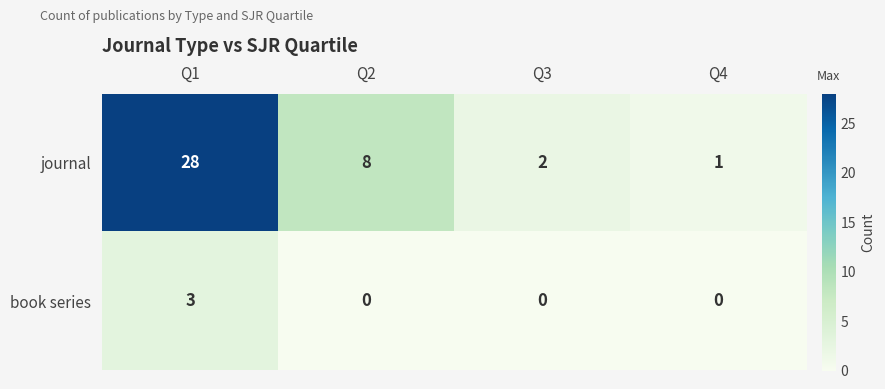

Reading left to right, what are all the values shown in this chart?

journal: 28	8	2	1
book series: 3	0	0	0